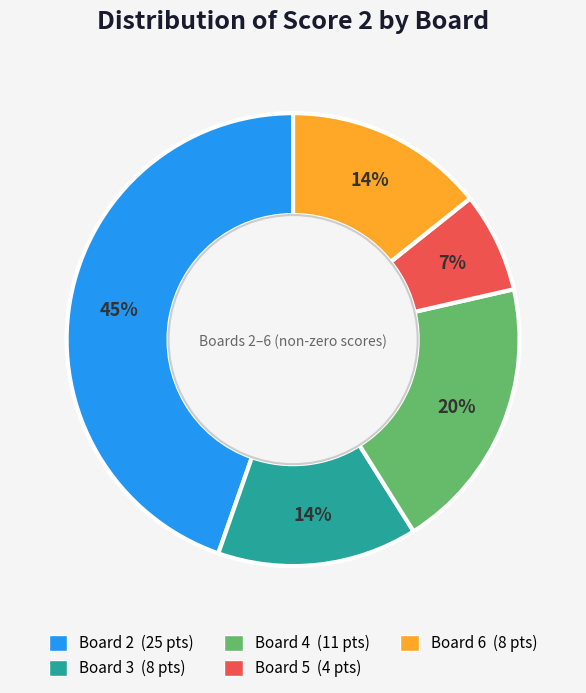

To the nearest percent, what portion does Board 3 represent?

14%